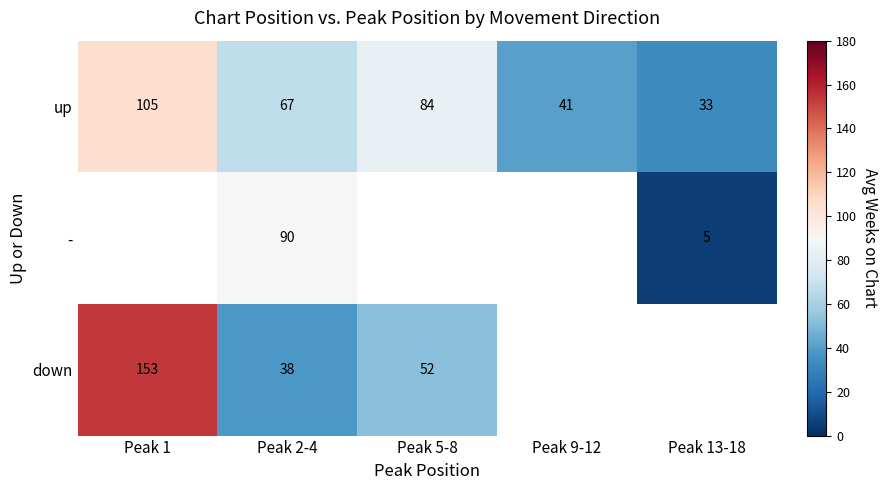

The value of down at Peak 1 is 153. True or false?

True